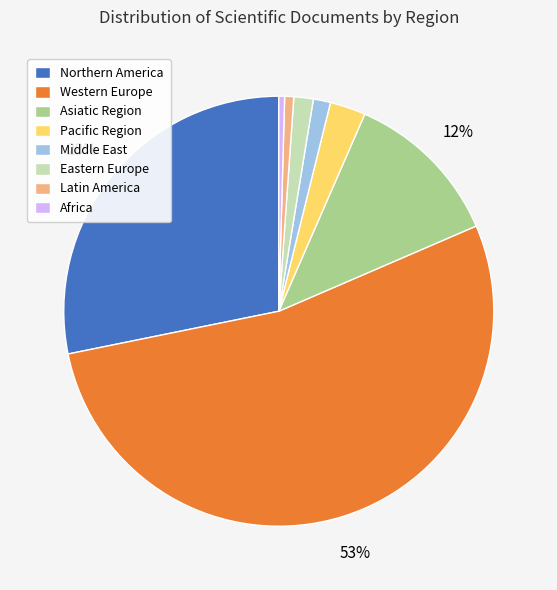

To the nearest percent, what is the average slice percentage?

12%